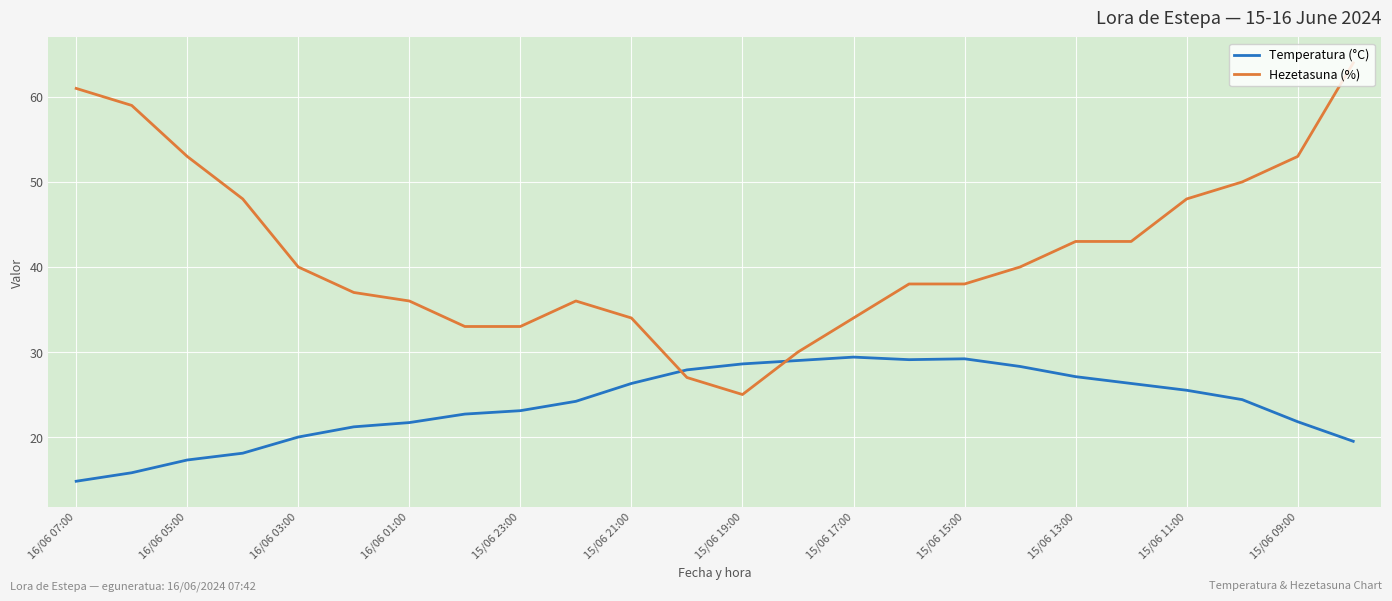

Rank the series by their average value, from lowest to highest.

Temperatura (°C), Hezetasuna (%)